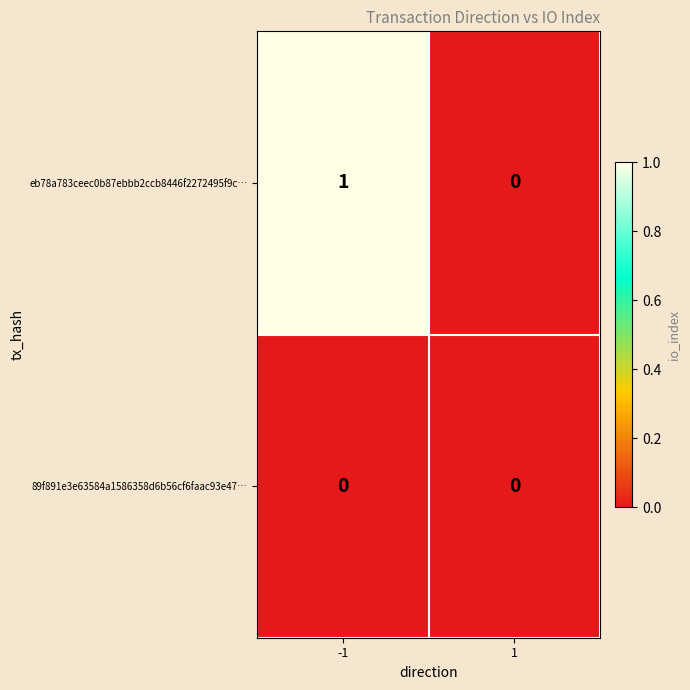

Rank the series by their maximum value, from lowest to highest.

89f891e3e63584a1586358d6b56cf6faac93e47…, eb78a783ceec0b87ebbb2ccb8446f2272495f9c…